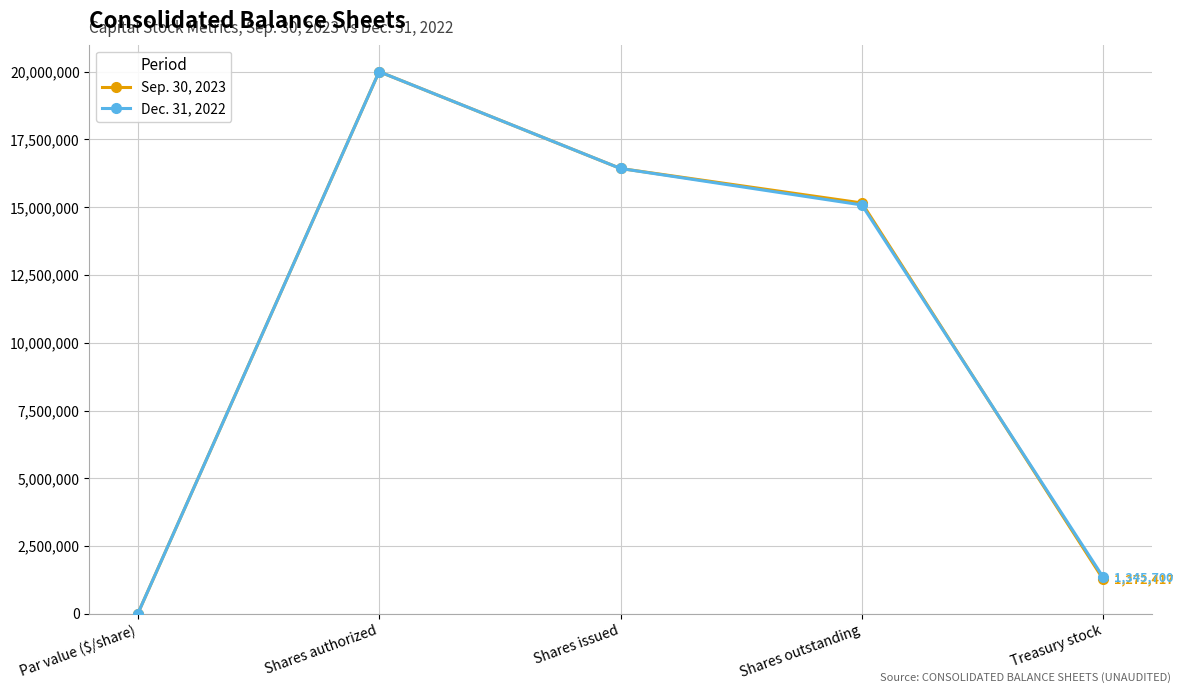

The value of Dec. 31, 2022 at Shares authorized is 32132434. True or false?

False